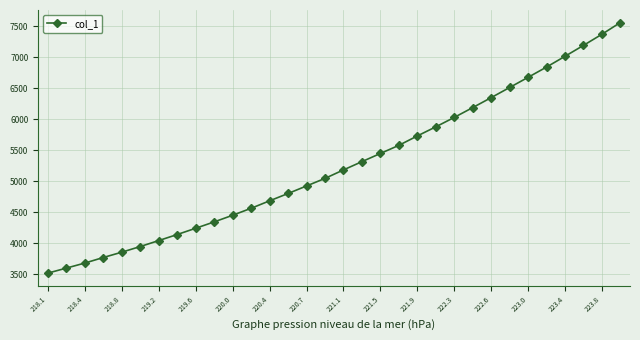

What is the sum of all values?

168514.5